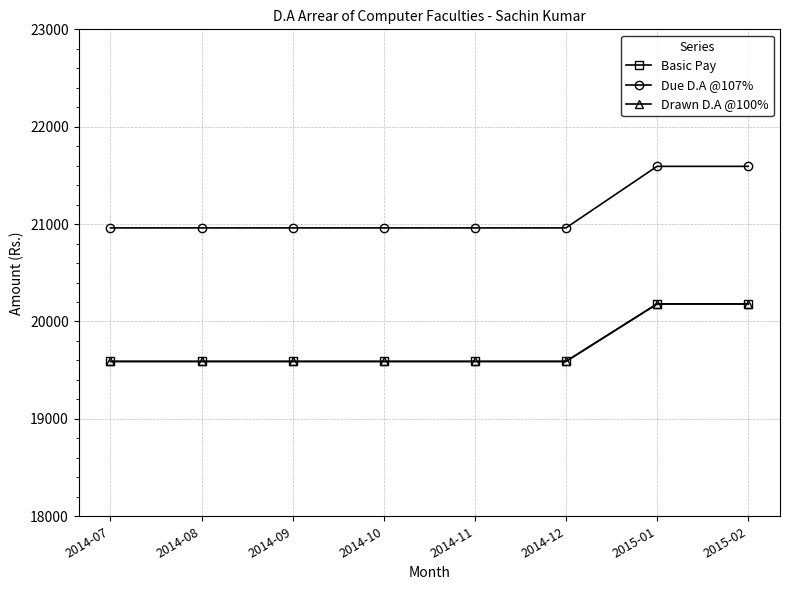

At which label does Drawn D.A @100% reach its minimum?

2014-07